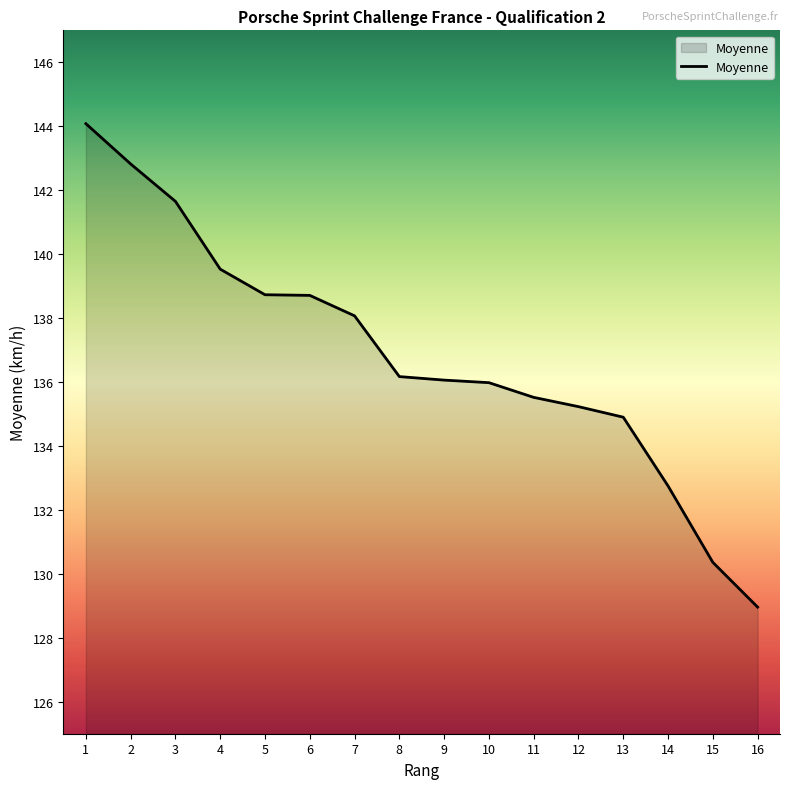

The value at 13 is 134.9. True or false?

True